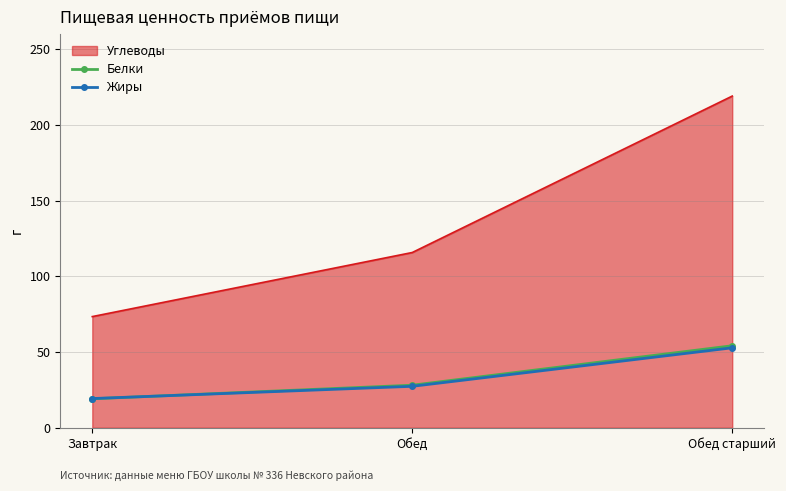

What is the sum of the Белки values at Завтрак and Обед?

47.2